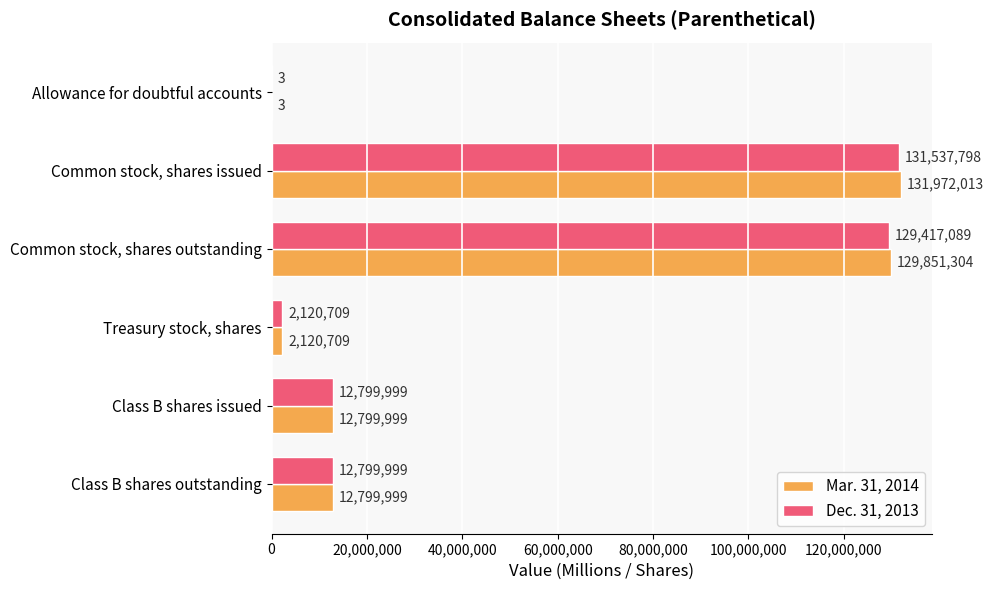

How many series are shown in this chart?

2